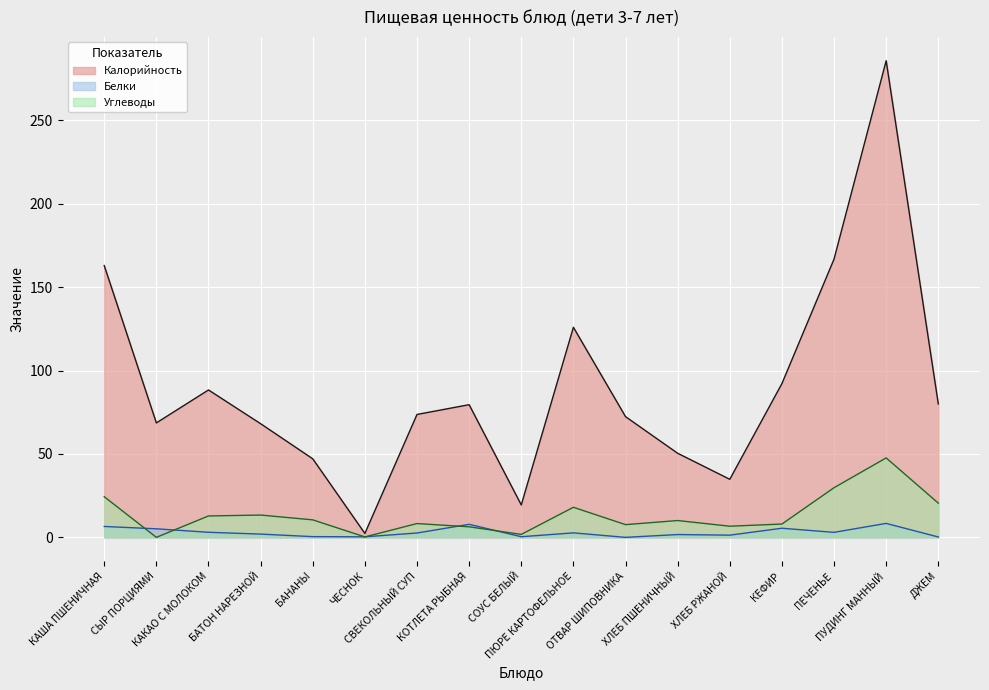

What is the difference between the maximum and minimum values in the Углеводы series?

47.6